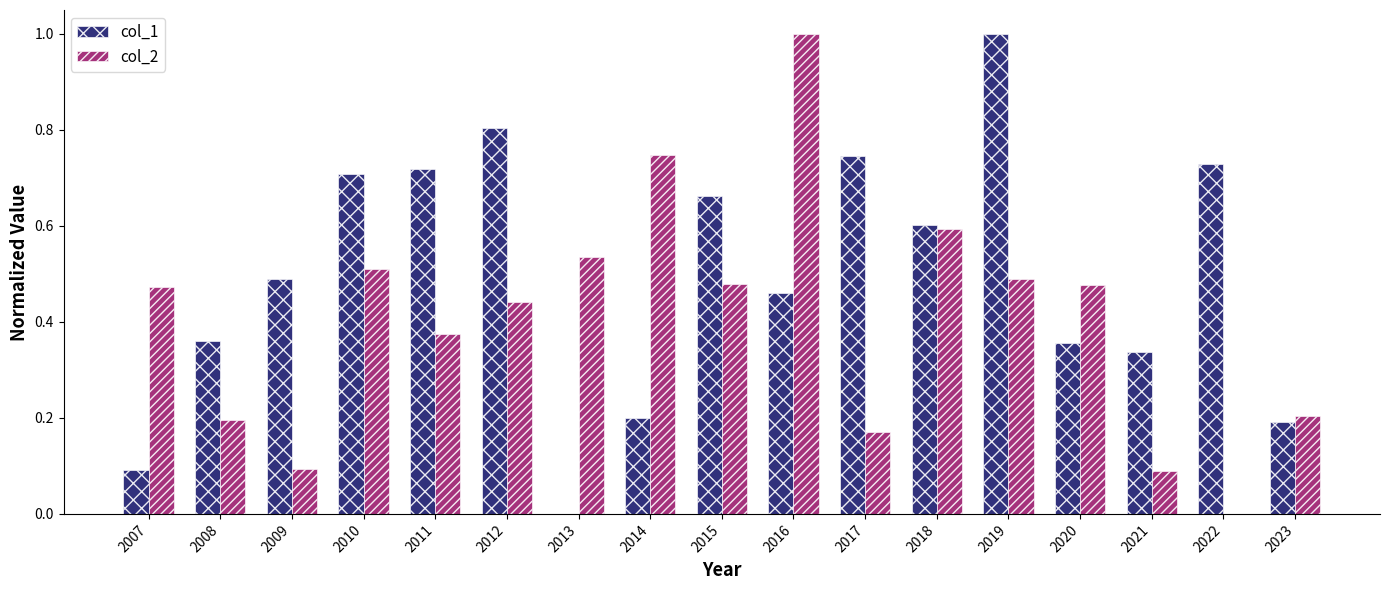

What is the sum of all col_2 values?

6.9